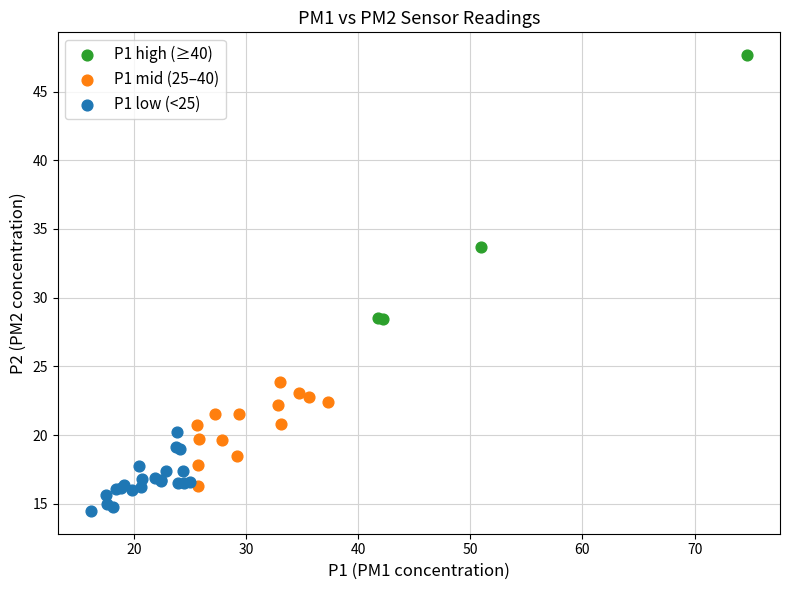

Which series reaches the minimum Y coordinate?

P1 low (<25)